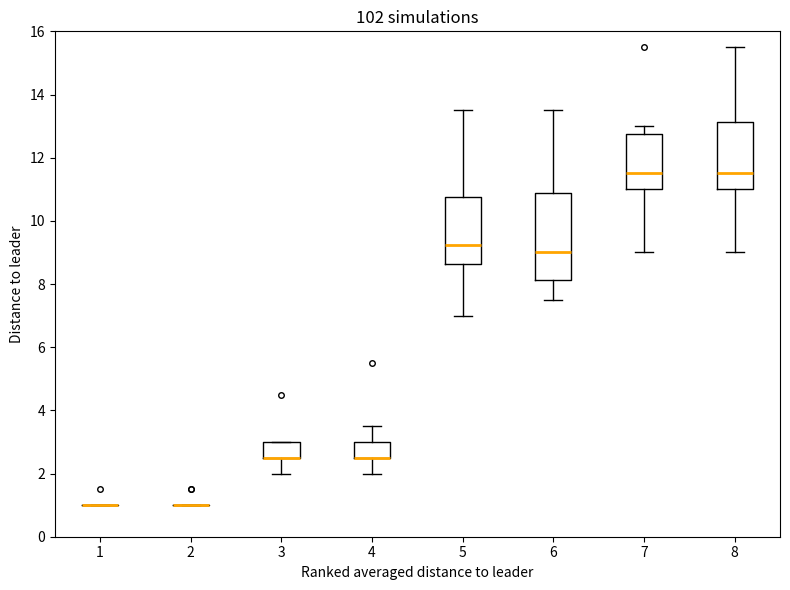

Reading left to right, read every box against the y-axis: the position of its median line, the range the box covers, and the ends of its whiskers. The values are not printed on the chart, so give them approximately, as read against the axis.

1: box collapsed to a line at 1.0, whiskers 1.0 to 1.0
2: box collapsed to a line at 1.0, whiskers 1.0 to 1.0
3: median 2.6 (drawn on the box's lower edge), box 2.6 to 3.0, whiskers 2.0 to 3.0
4: median 2.6 (drawn on the box's lower edge), box 2.6 to 3.0, whiskers 2.0 to 3.6
5: median 9.2, box 8.6 to 10.8, whiskers 7.0 to 13.6
6: median 9.0, box 8.2 to 10.8, whiskers 7.6 to 13.6
7: median 11.6, box 11.0 to 12.8, whiskers 9.0 to 13.0
8: median 11.6, box 11.0 to 13.2, whiskers 9.0 to 15.6